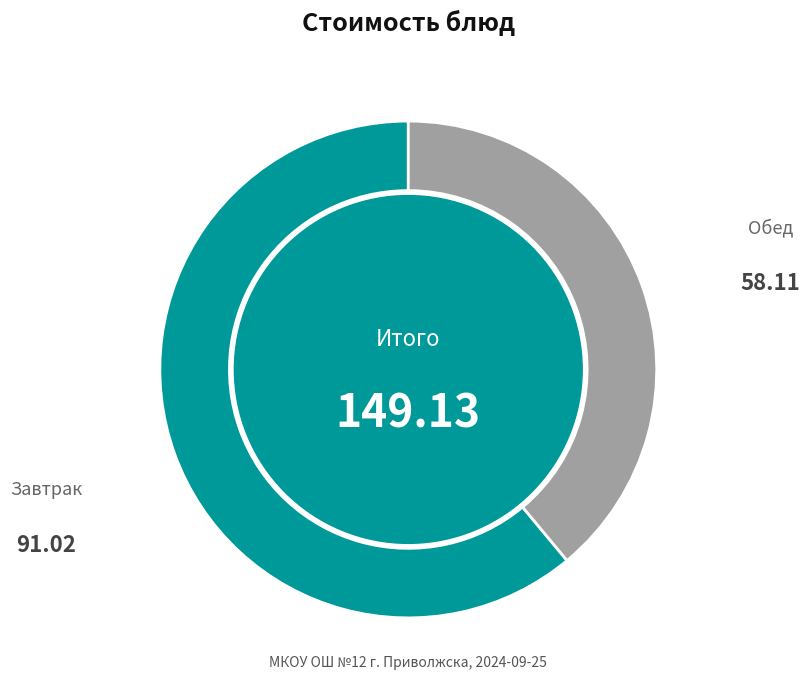

Is there any slice that represents more than half of the pie?

Yes